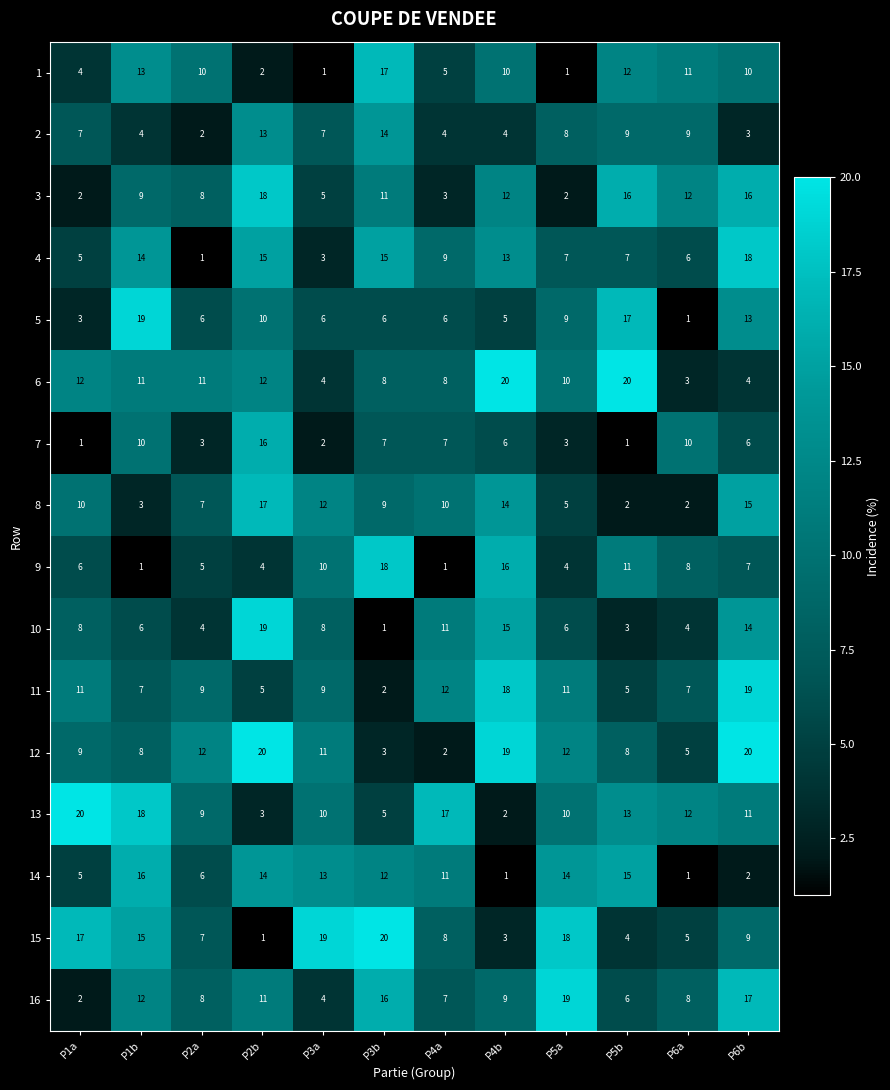

At which category is the sum across all series the highest?

P6b